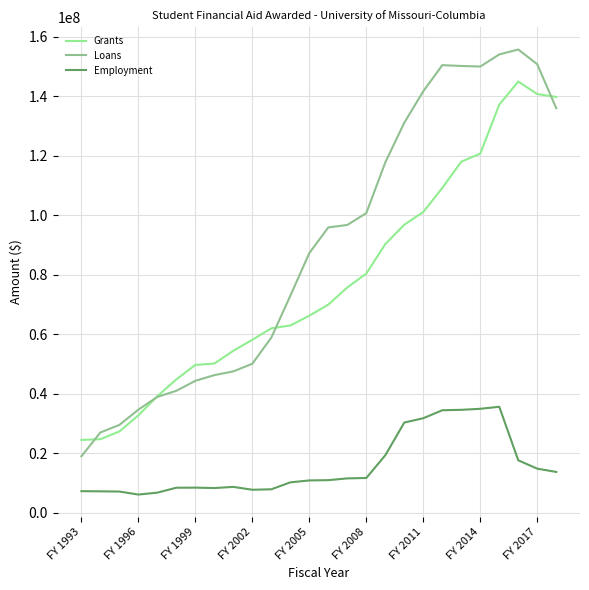

Which series has the largest total across all categories?

Loans